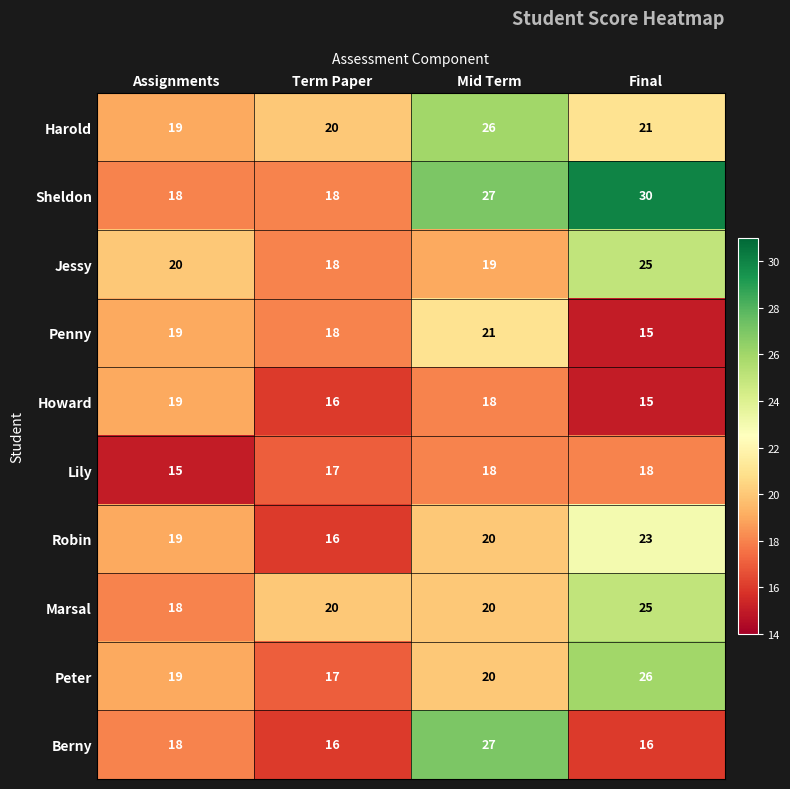

What is the difference between the Sheldon values at Assignments and Final?

12